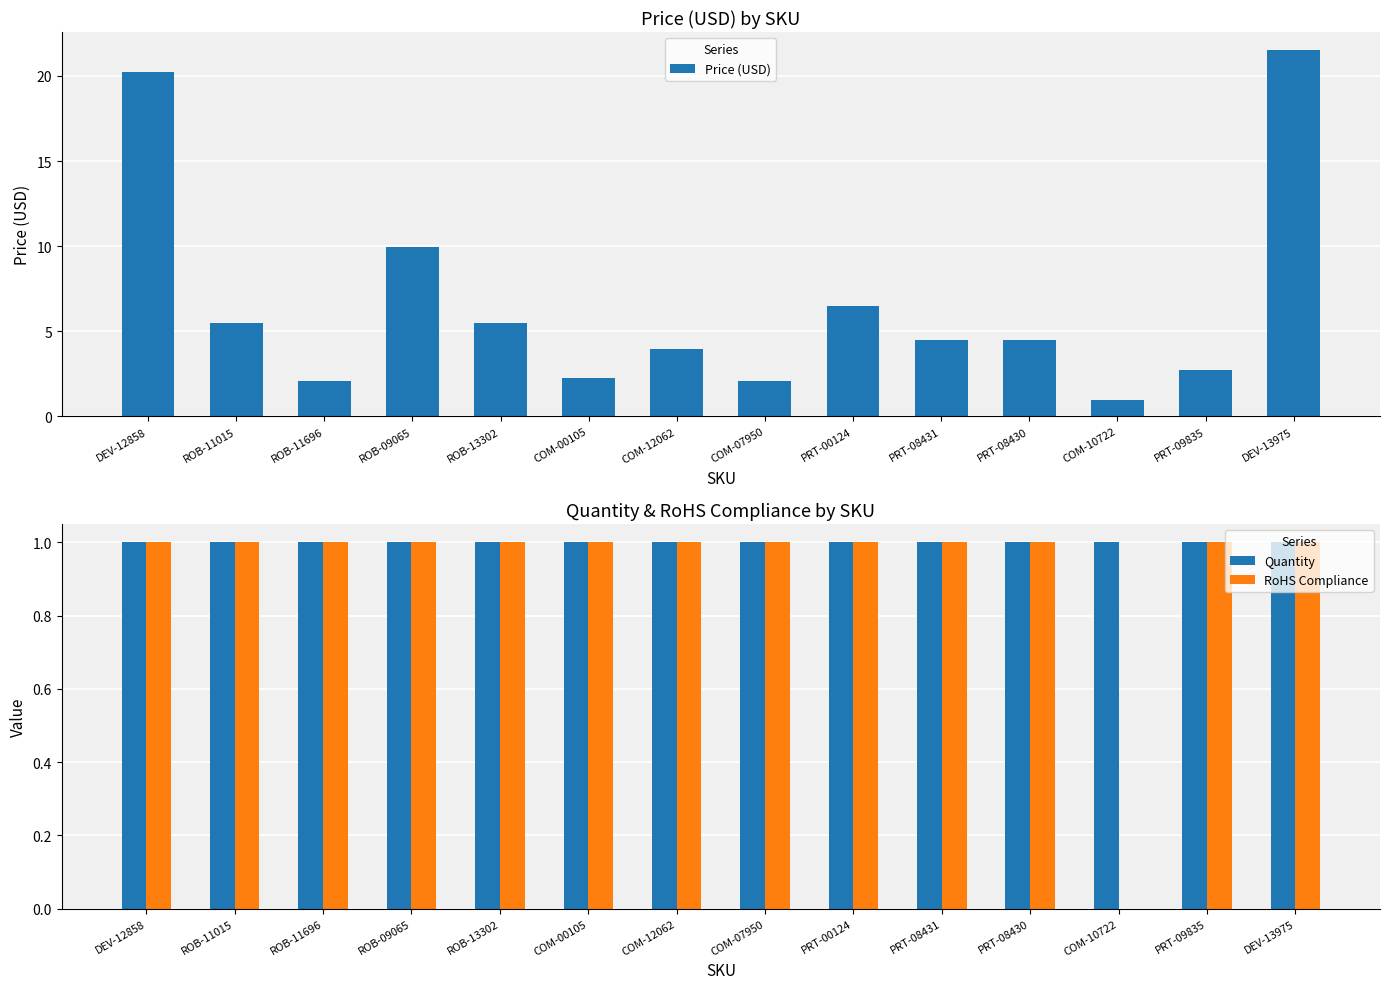

Rank the series by their maximum value, from lowest to highest.

Quantity, RoHS Compliance, Price (USD)